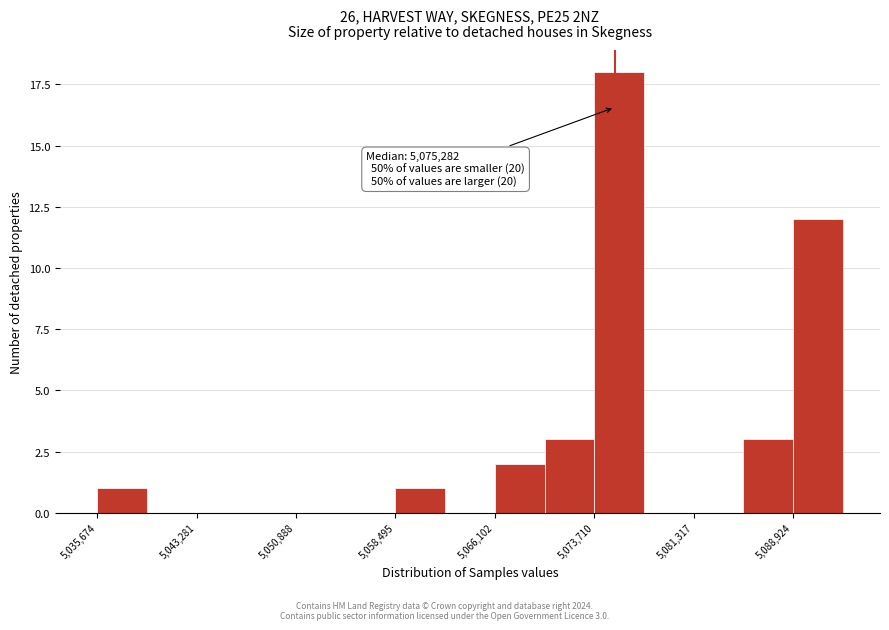

Read against the x-axis, roughly where is the centre of the tallest bar?

5076000